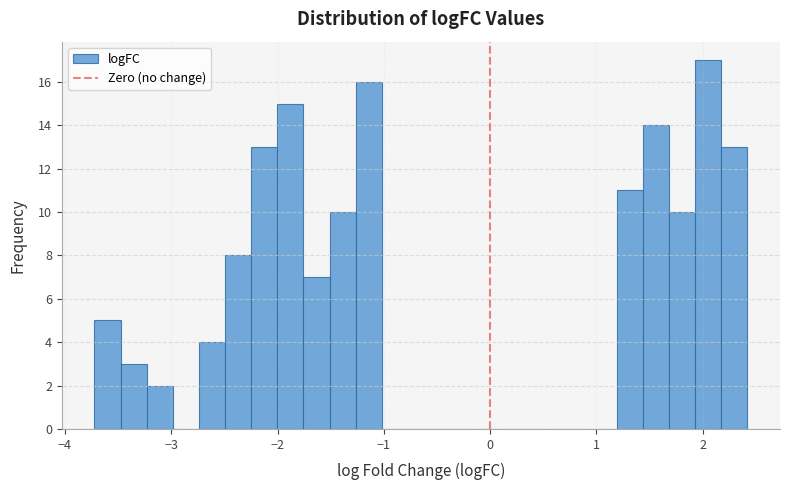

Around what value on the x-axis is the tallest bar? Give the approximate position of its centre, as read against the axis.

2.1